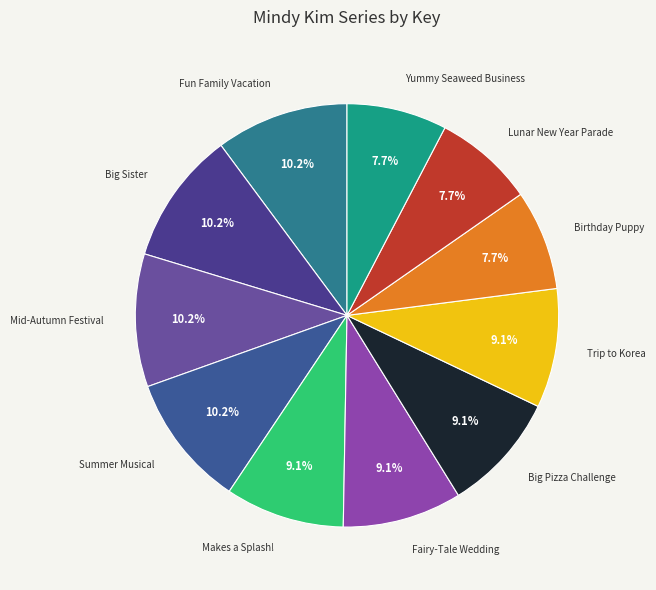

Approximately how many times larger is the value at Big Pizza Challenge compared to Fun Family Vacation?

0.9